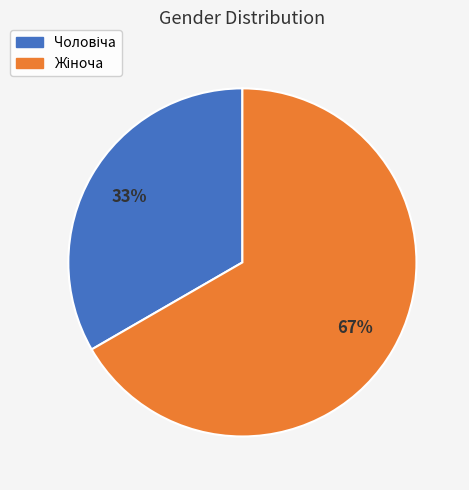

Does any single category account for the majority?

Yes